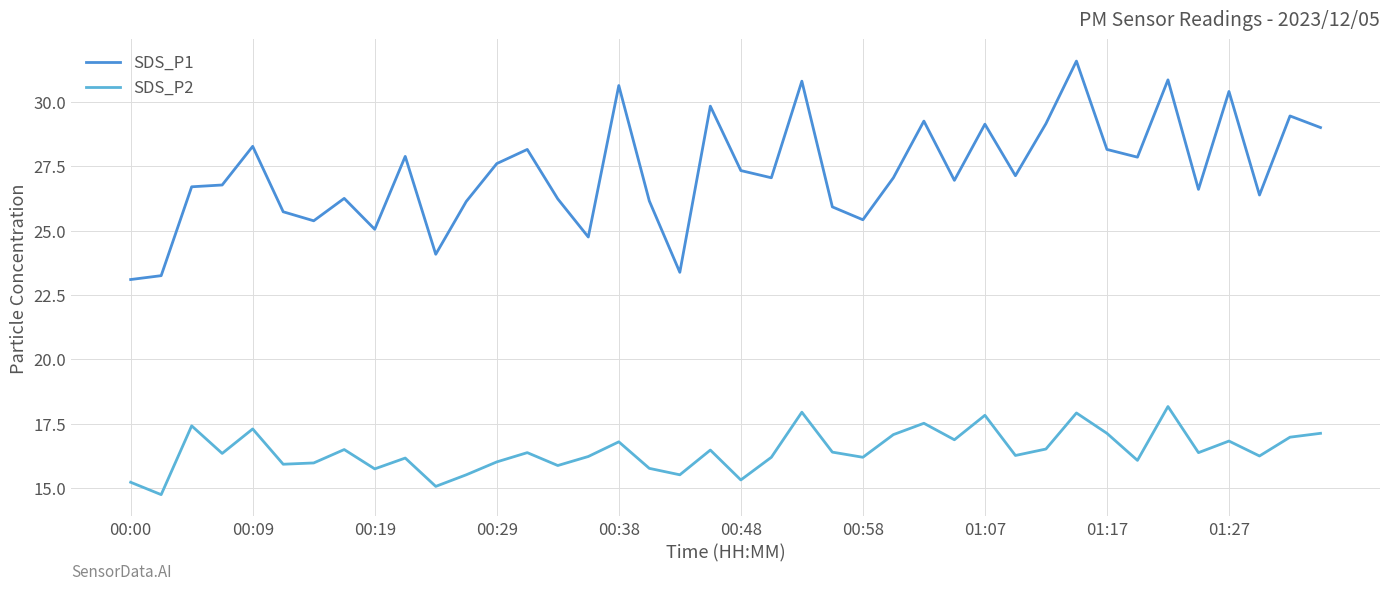

List the series in order of their peak value, highest first.

SDS_P1, SDS_P2